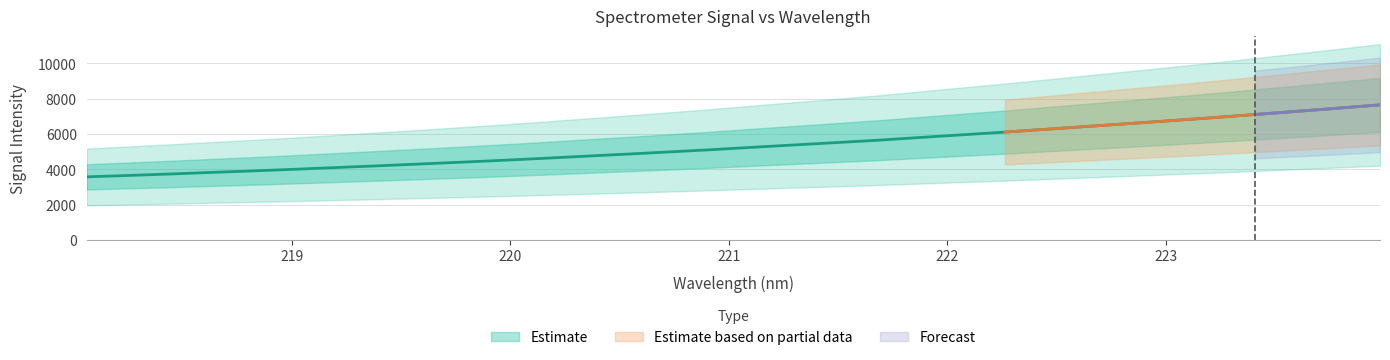

Does the chart display data point markers on the line(s)?

No